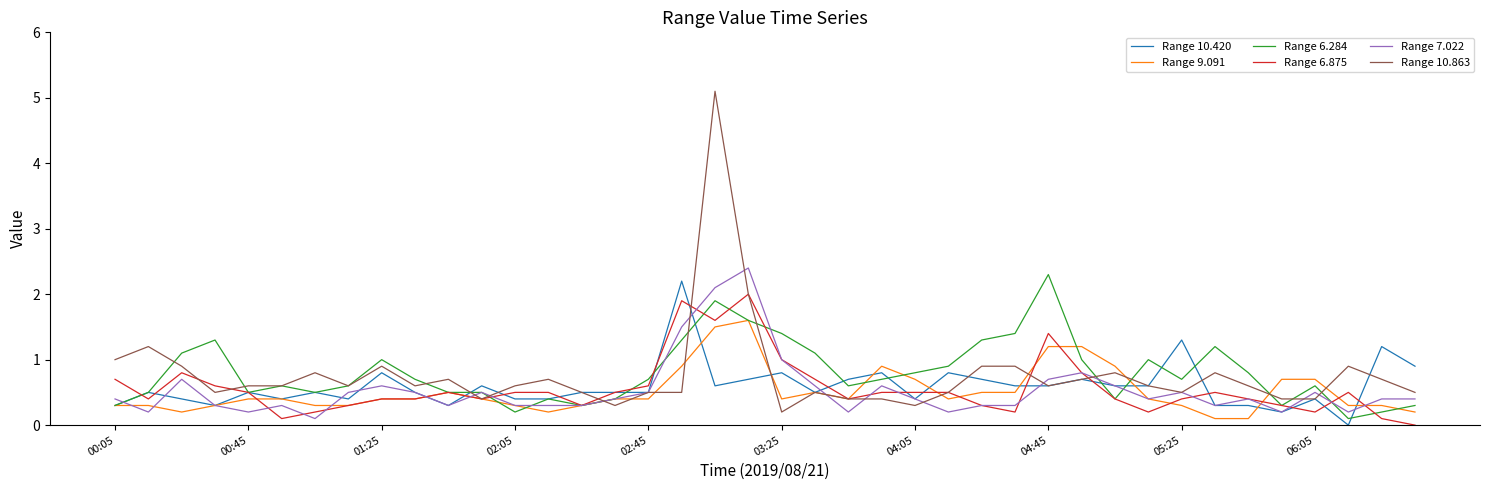

How many values in Range 6.875 are above zero?

39